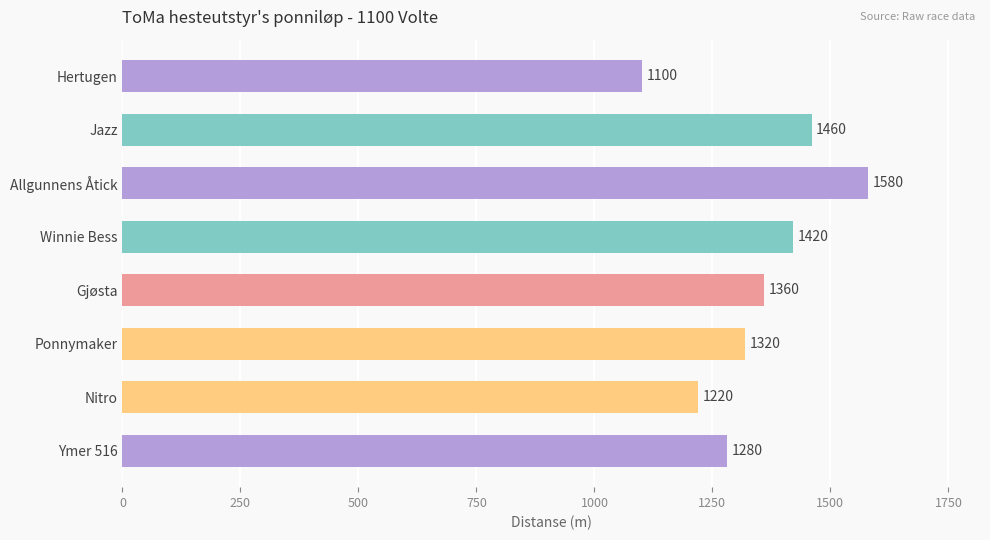

Which has a higher value, Ponnymaker or Ymer 516?

Ponnymaker